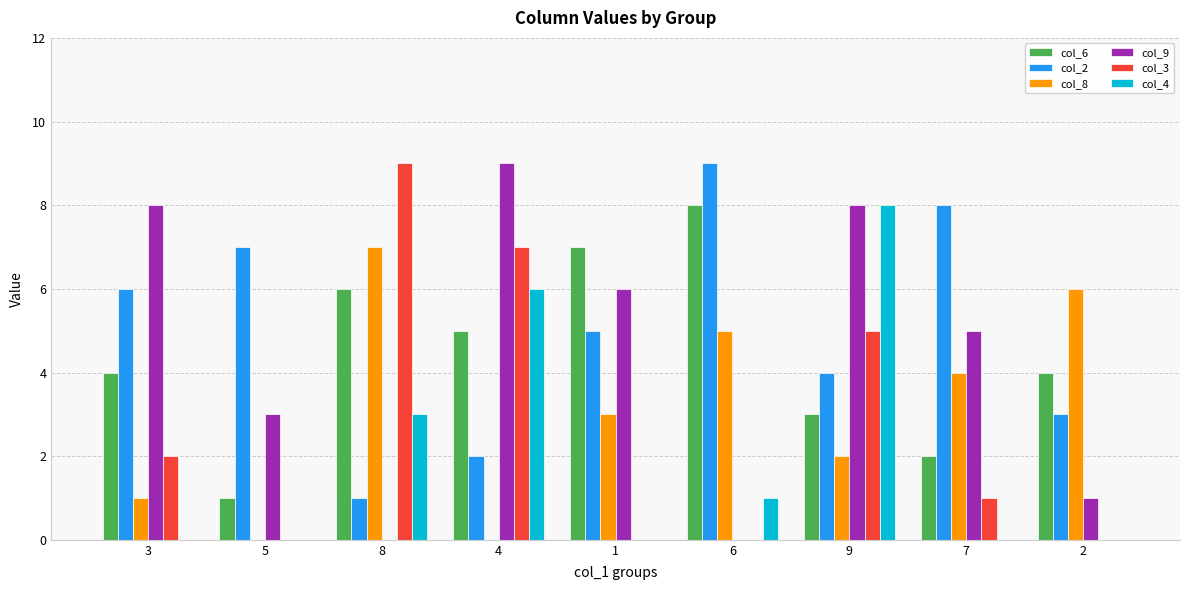

Is it true that col_3 equals 0 at 6?

True